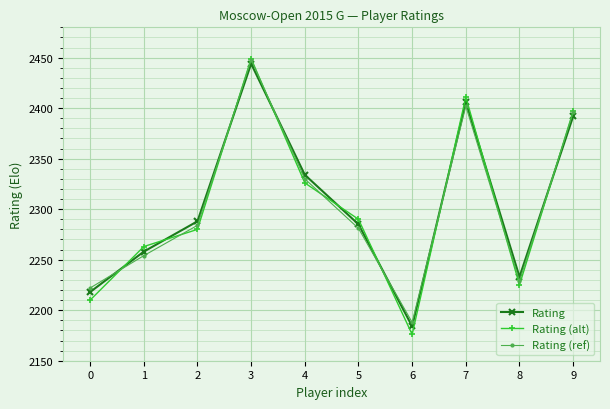

Rank the series at 5 from highest to lowest value.

Rating (alt), Rating, Rating (ref)